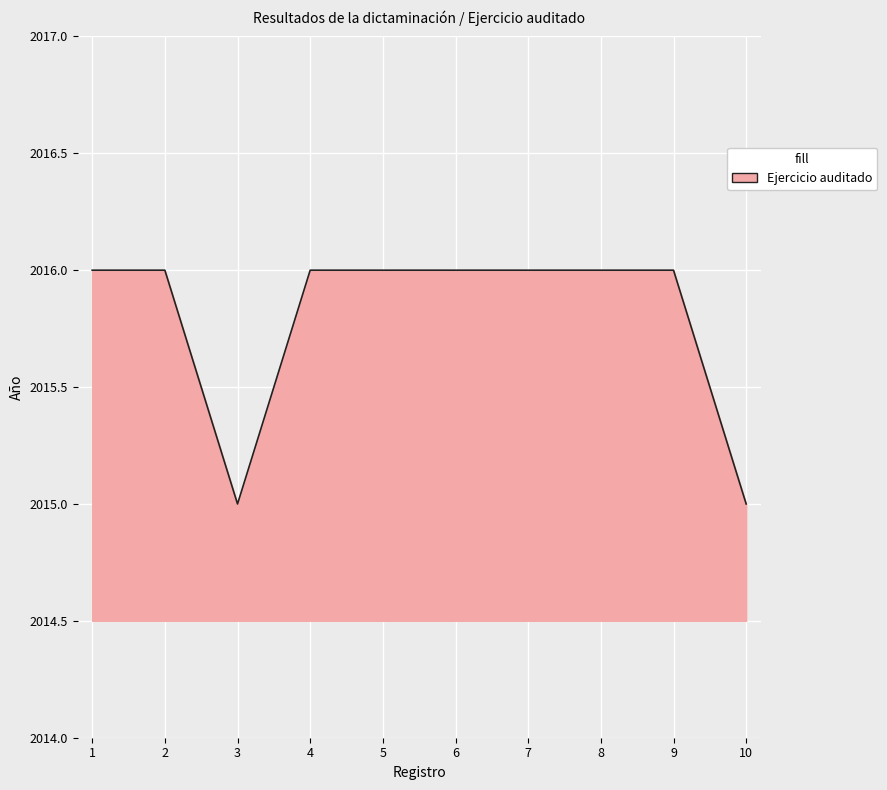

What is the maximum value shown in the chart?

2016